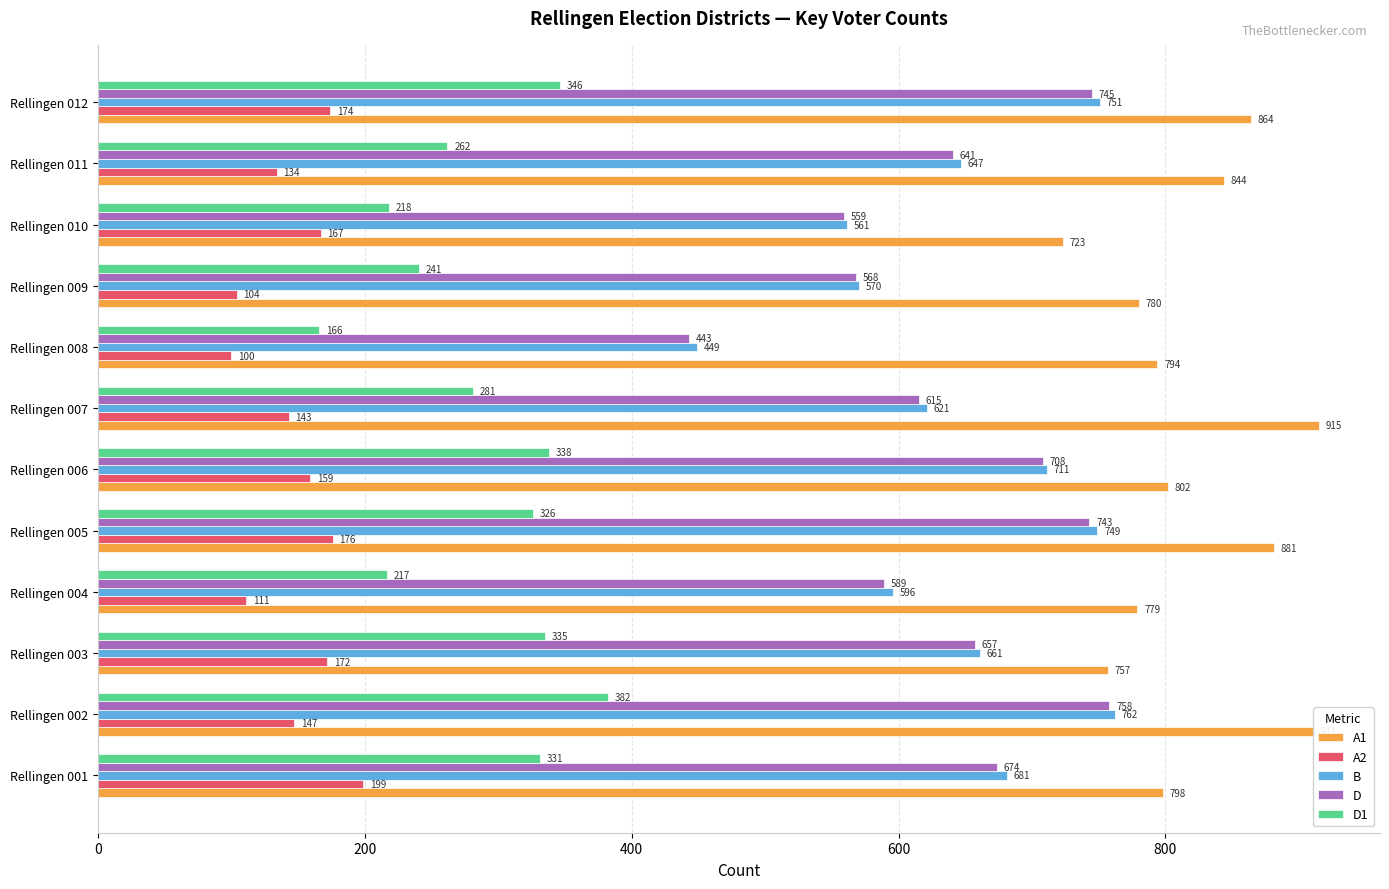

What is the difference between the maximum and minimum values in the A2 series?

99